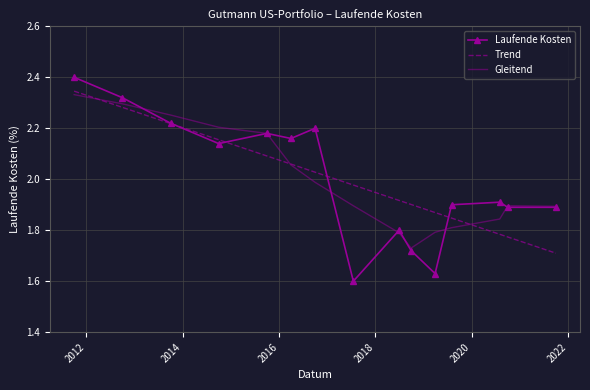

Which series has the largest range (max minus min)?

Laufende Kosten